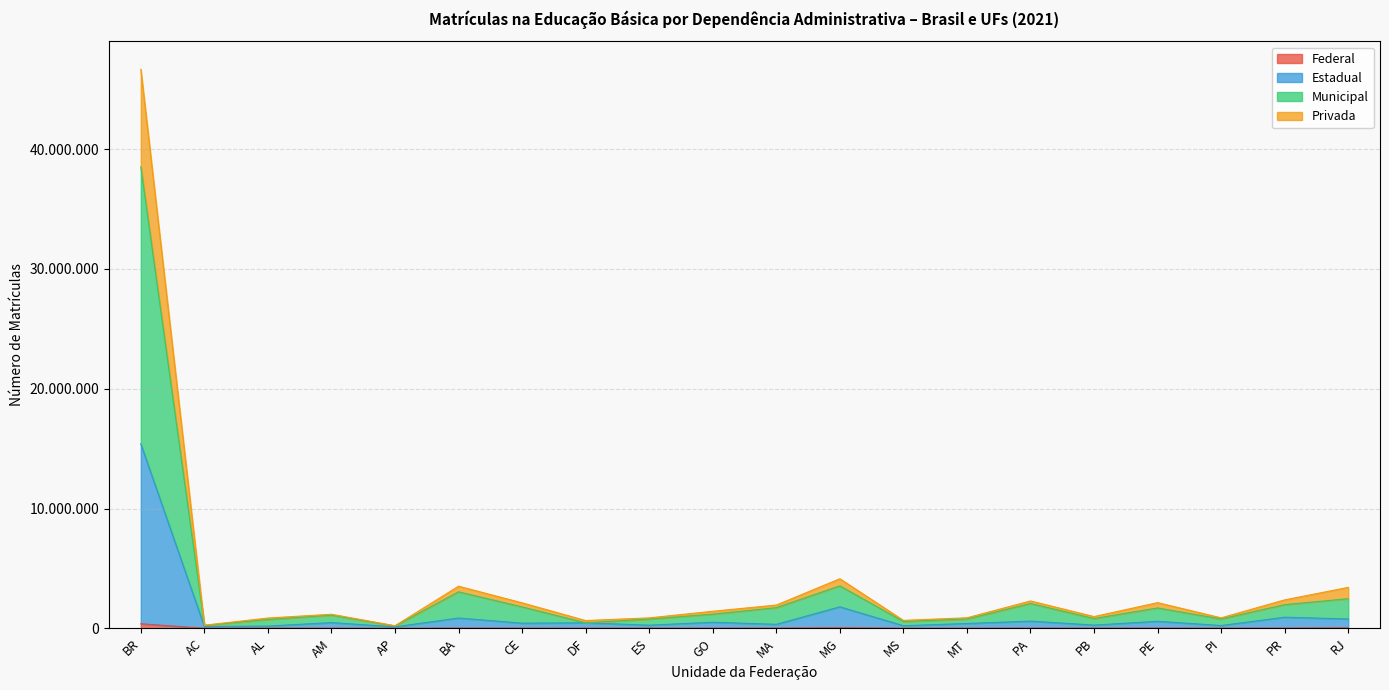

True or false: Estadual has a value of 473485 at RJ.

False